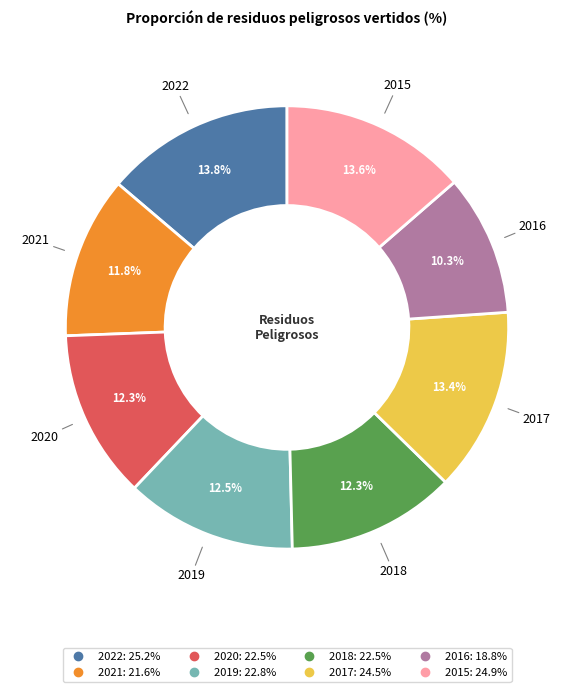

Is the sum of 2016 and 2021 greater than half?

No